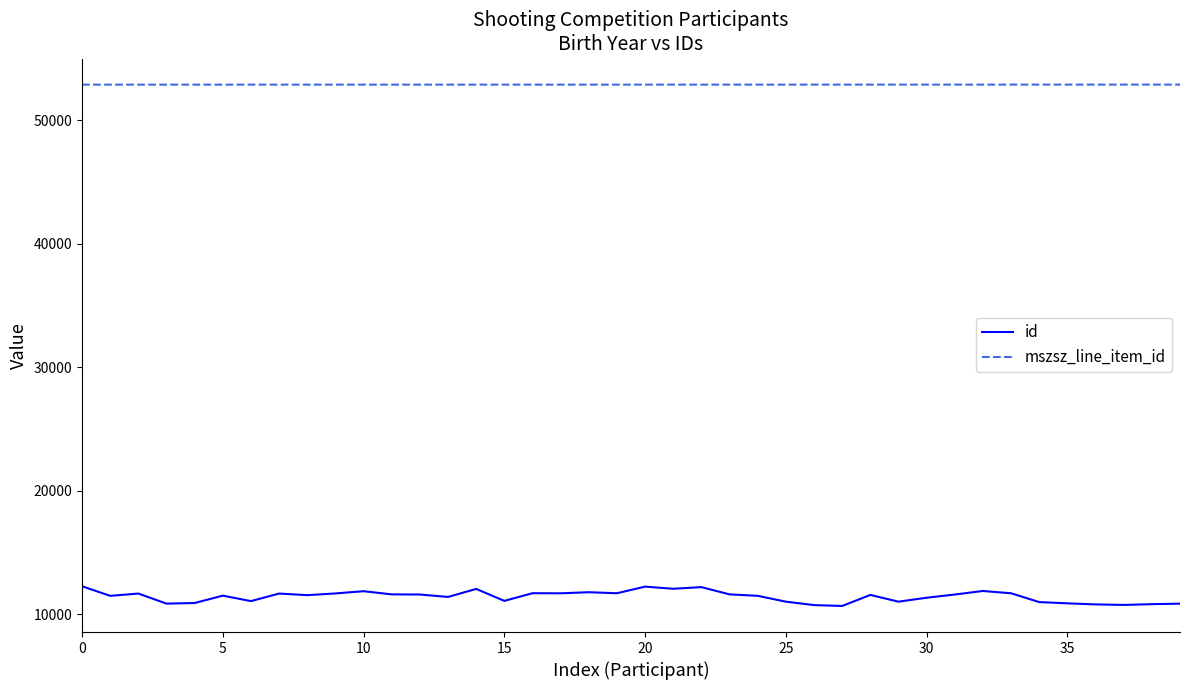

List the series in order of their peak value, highest first.

mszsz_line_item_id, id